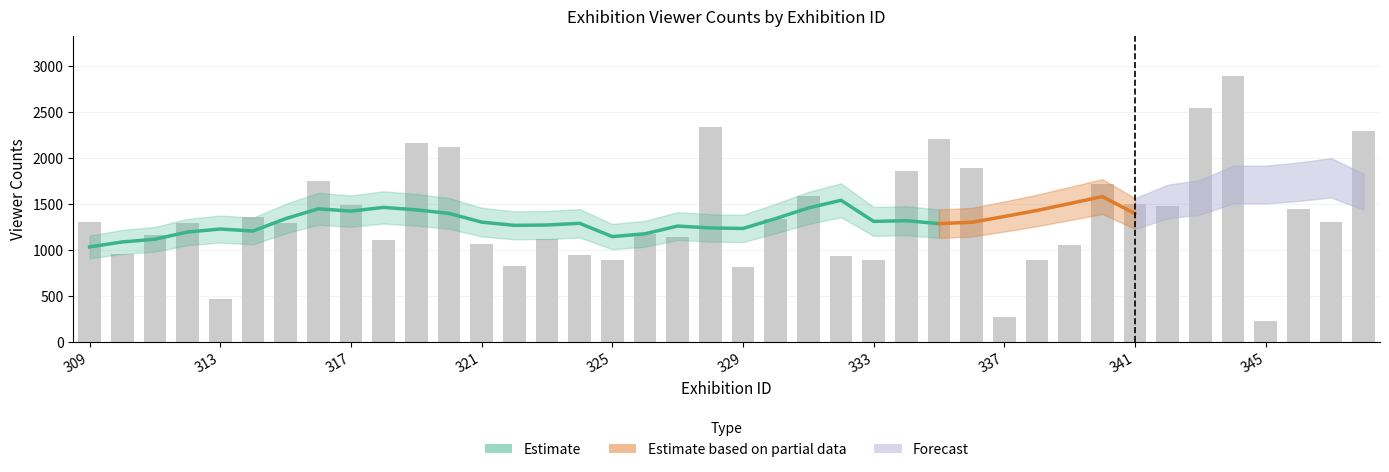

Where is the data nearest to the value 1554?

331